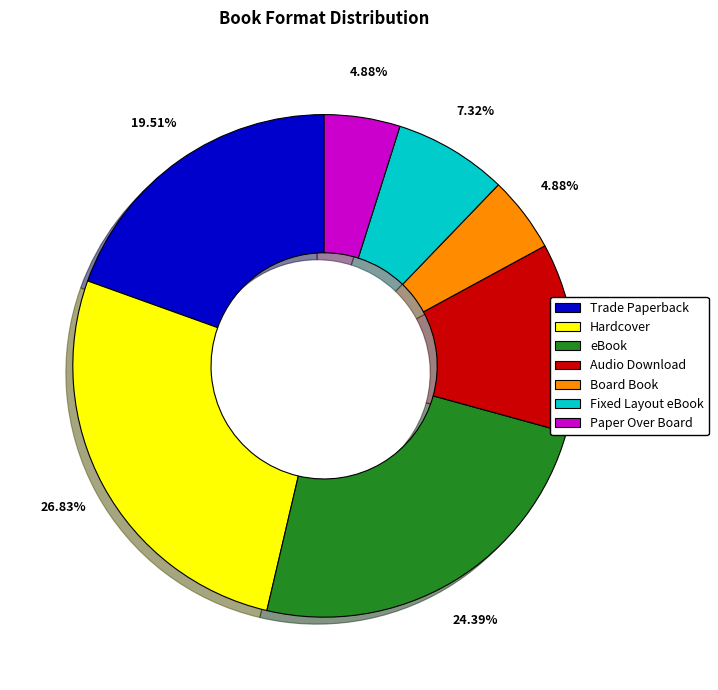

Which category has the biggest portion of the pie?

Hardcover